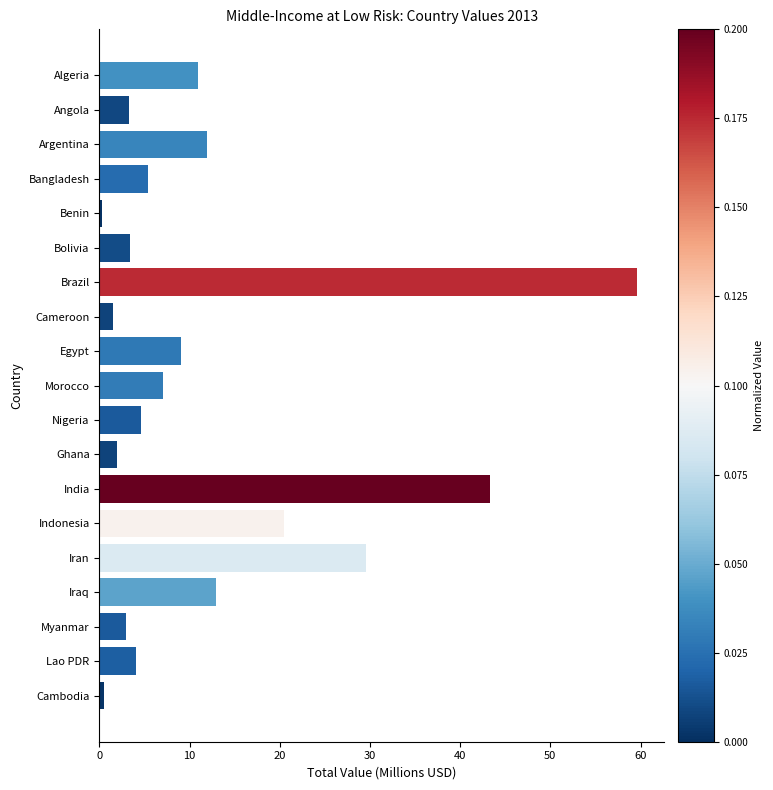

Which has a higher value, Iraq or Bangladesh?

Iraq